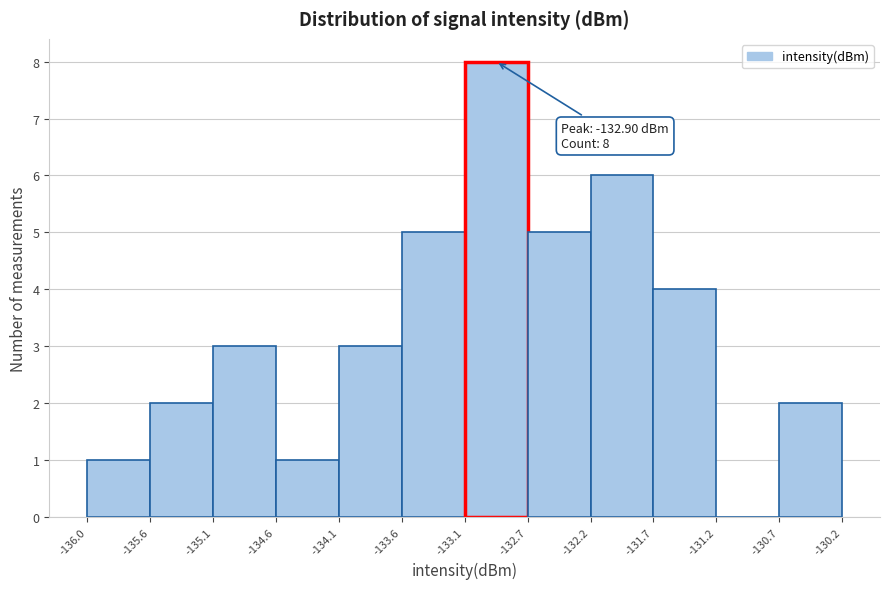

Which range on the x-axis has the tallest bar?

-133.1 to -132.7